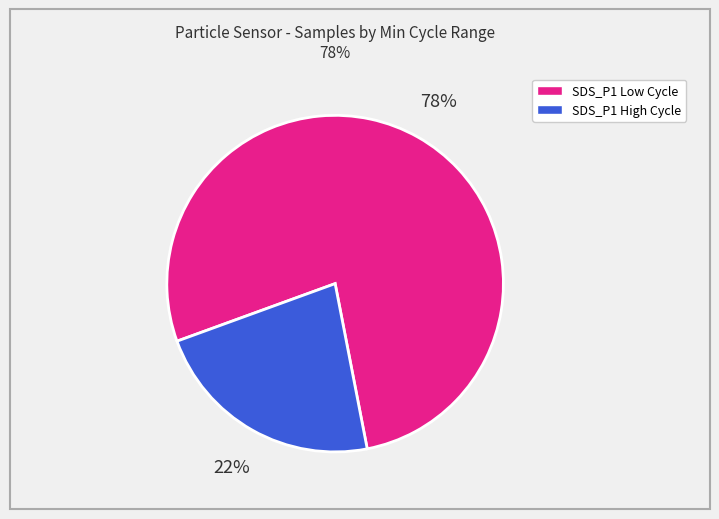

How many segments does this pie chart have?

2